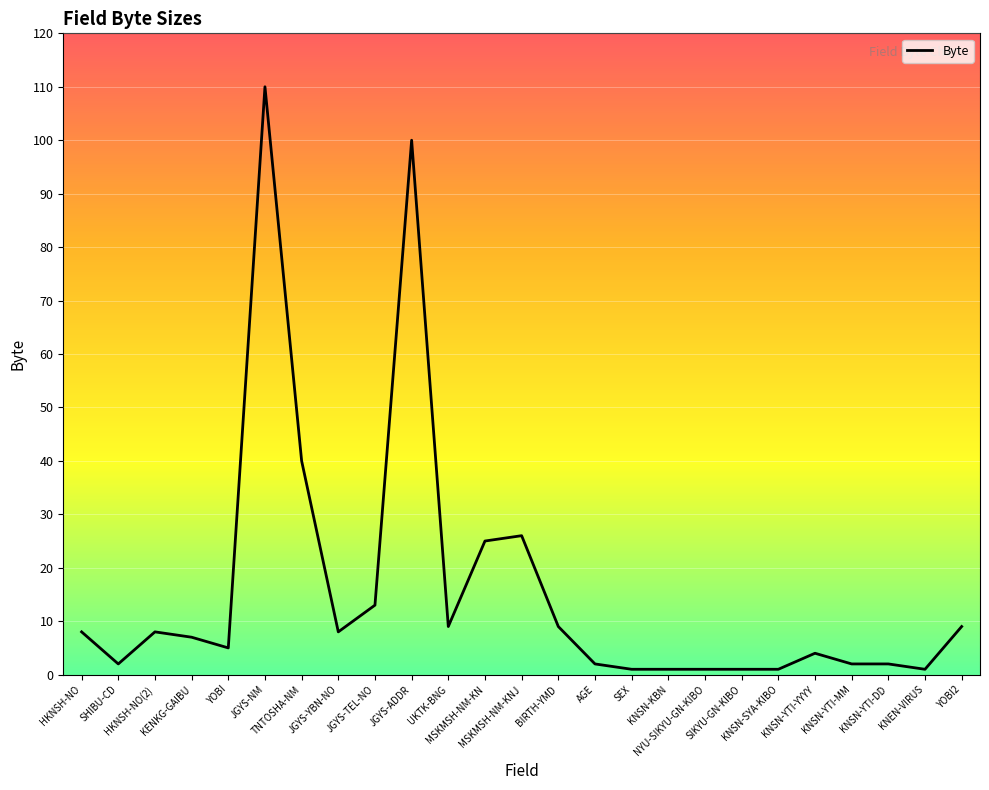

Reading right to left, extract all data points from this chart.

YOBI2=9	KNEN-VIRUS=1	KNSN-YTI-DD=2	KNSN-YTI-MM=2	KNSN-YTI-YYYY=4	KNSN-SYA-KIBO=1	SIKYU-GN-KIBO=1	NYU-SIKYU-GN-KIBO=1	KNSN-KBN=1	SEX=1	AGE=2	BIRTH-YMD=9	MSKMSH-NM-KNJ=26	MSKMSH-NM-KN=25	UKTK-BNG=9	JGYS-ADDR=100	JGYS-TEL-NO=13	JGYS-YBN-NO=8	TNTOSHA-NM=40	JGYS-NM=110	YOBI=5	KENKG-GAIBU=7	HKNSH-NO(2)=8	SHIBU-CD=2	HKNSH-NO=8